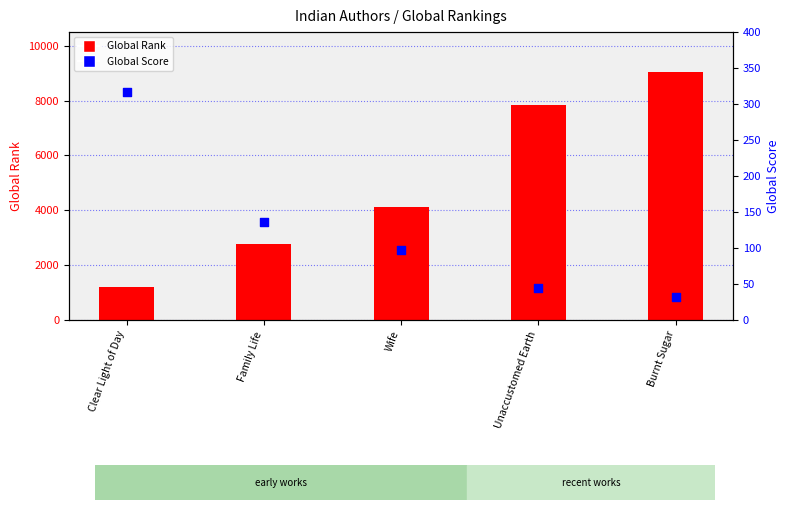

At which category is the sum across all series the highest?

Burnt Sugar